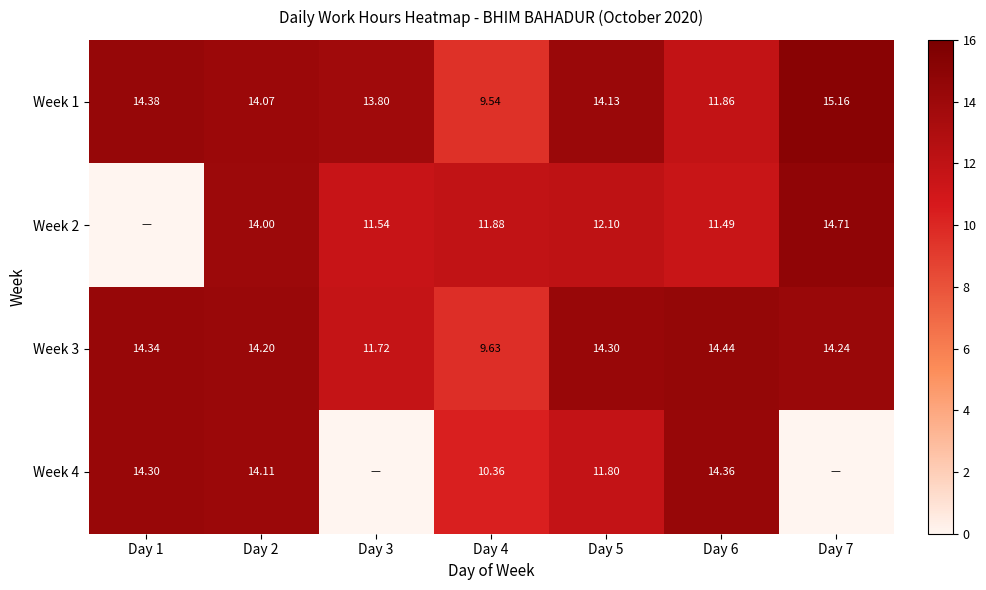

Is the value of Week 1 at Day 7 greater than the value of Week 4 at Day 2?

Yes